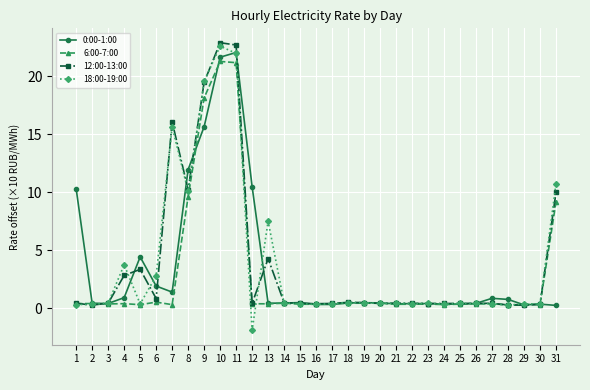

What value does the 12:00-13:00 series have at 26?

0.4